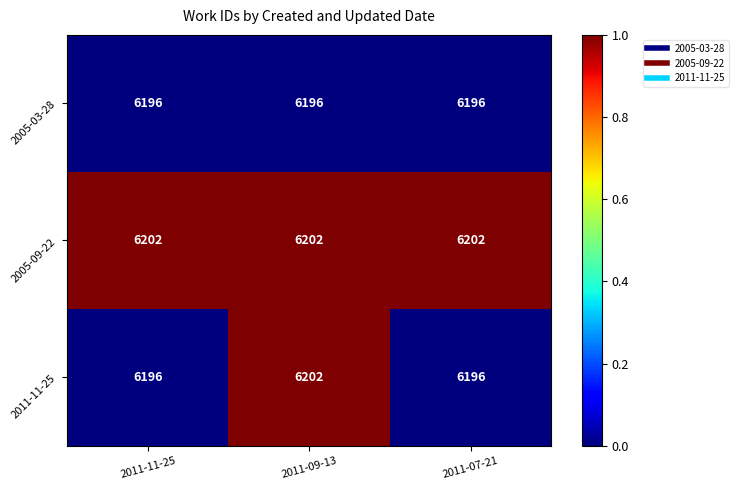

What is the average value of the 2005-09-22 series?

6202